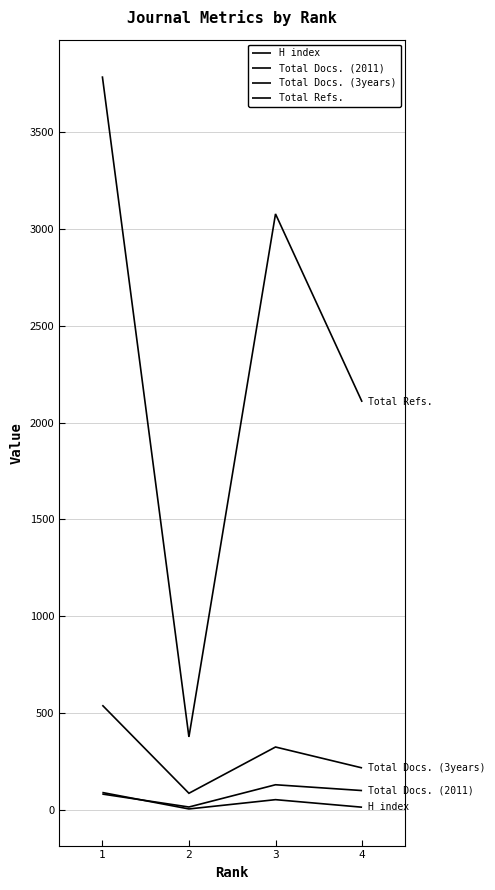

True or false: H index has more than 2 interior local peaks.

False